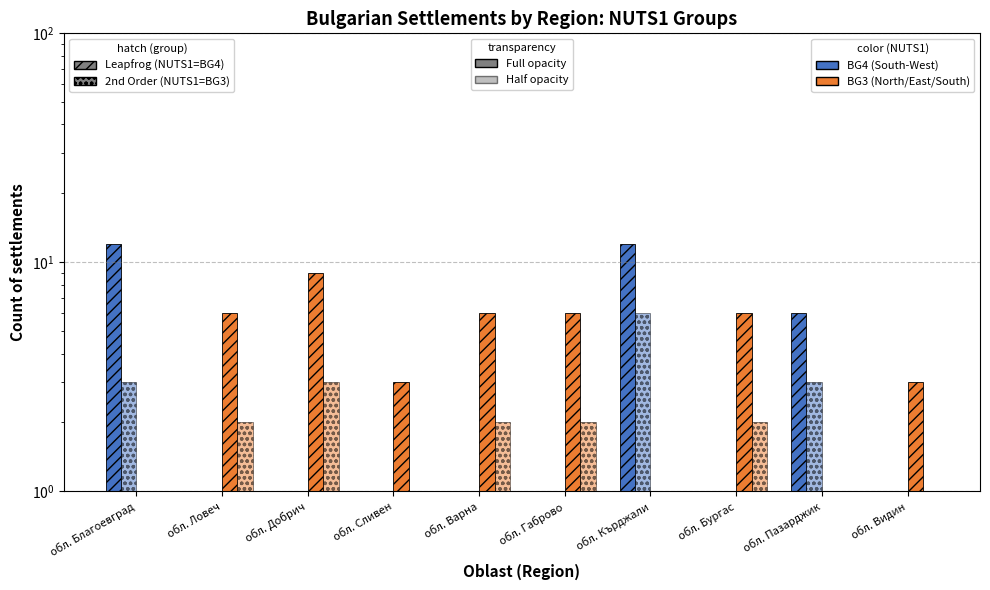

Are the bars horizontal?

No